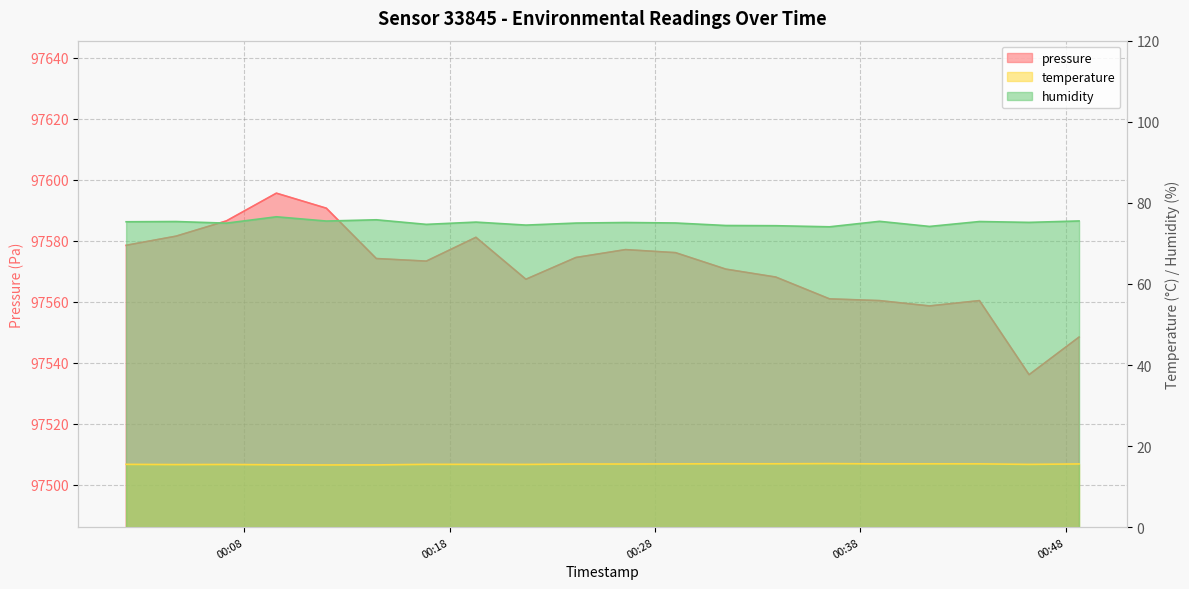

Reading left to right, extract all data points from this chart.

pressure: 97578.5	97581.5	97586.5	97595.6	97590.6	97574.1	97573.3	97581.1	97567.3	97574.5	97577.1	97576.1	97570.7	97568.1	97560.9	97560.3	97558.6	97560.3	97536.1	97548.4
temperature: 15.5	15.4	15.5	15.4	15.3	15.4	15.5	15.5	15.5	15.6	15.6	15.6	15.6	15.6	15.7	15.6	15.6	15.6	15.5	15.6
humidity: 75.3	75.4	75.0	76.6	75.5	75.8	74.7	75.2	74.5	75.0	75.2	75.0	74.4	74.4	74.1	75.4	74.2	75.4	75.2	75.5